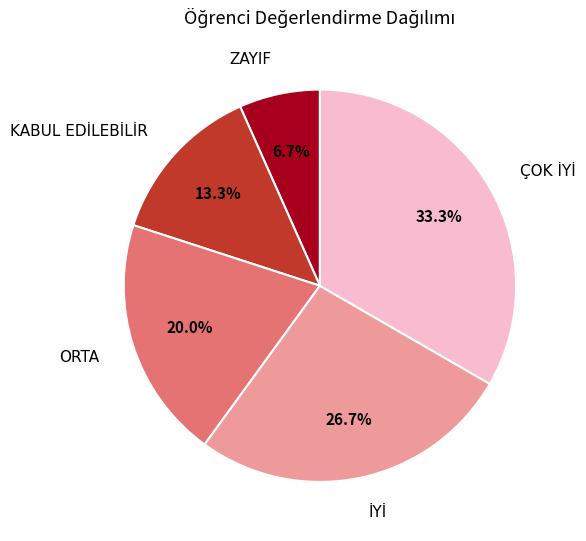

Between İYİ and ZAYIF, which is larger?

İYİ